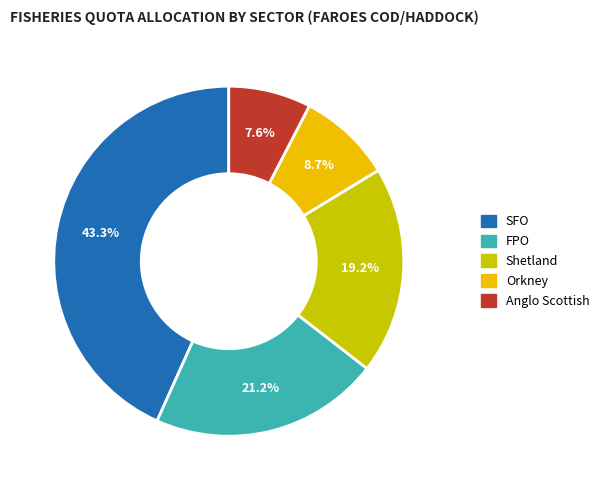

How many segments does this pie chart have?

5